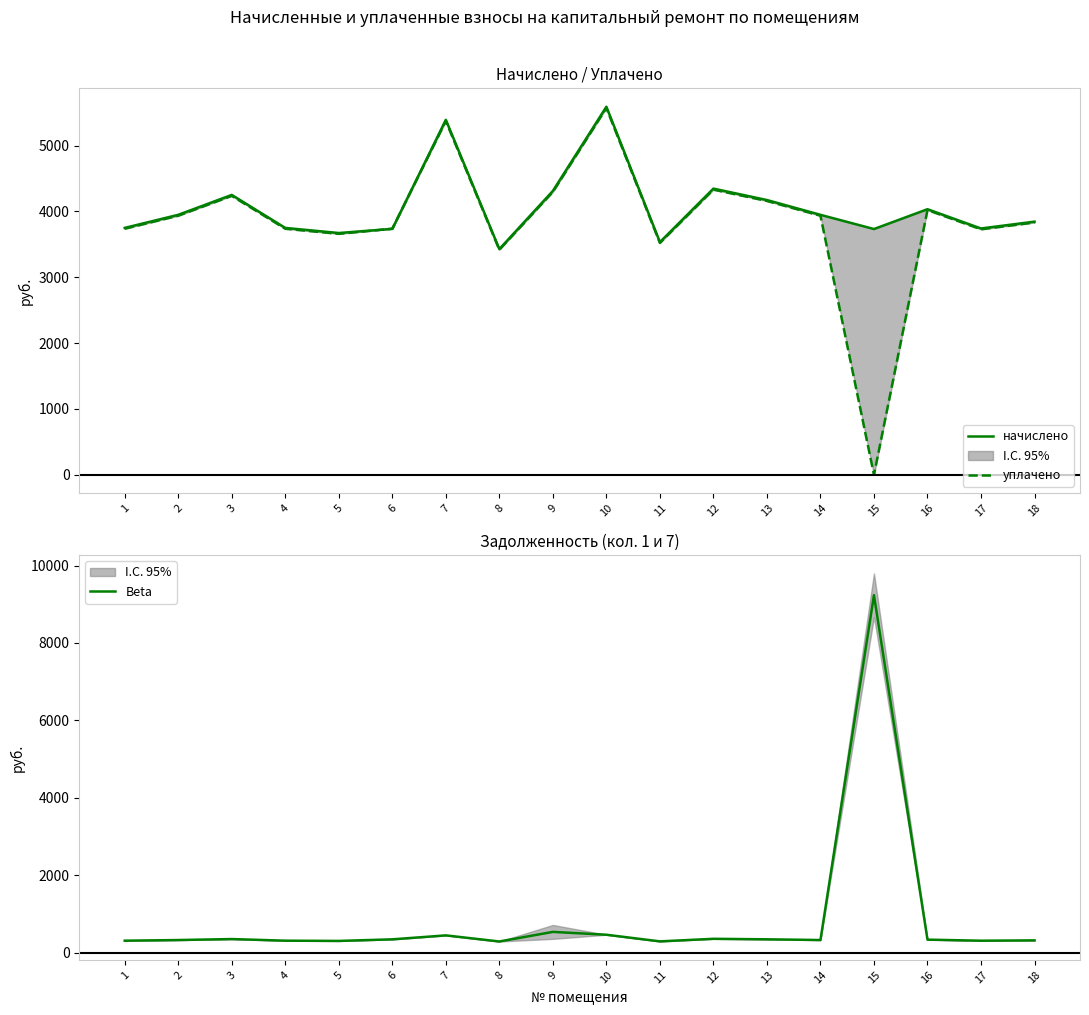

What is the difference between the second highest and second lowest values in the Beta series?

244.4